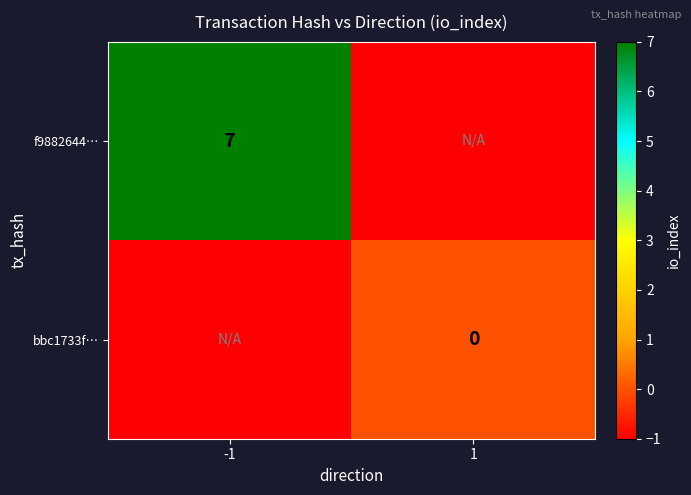

Is it true that f9882644… equals 7 at -1?

True